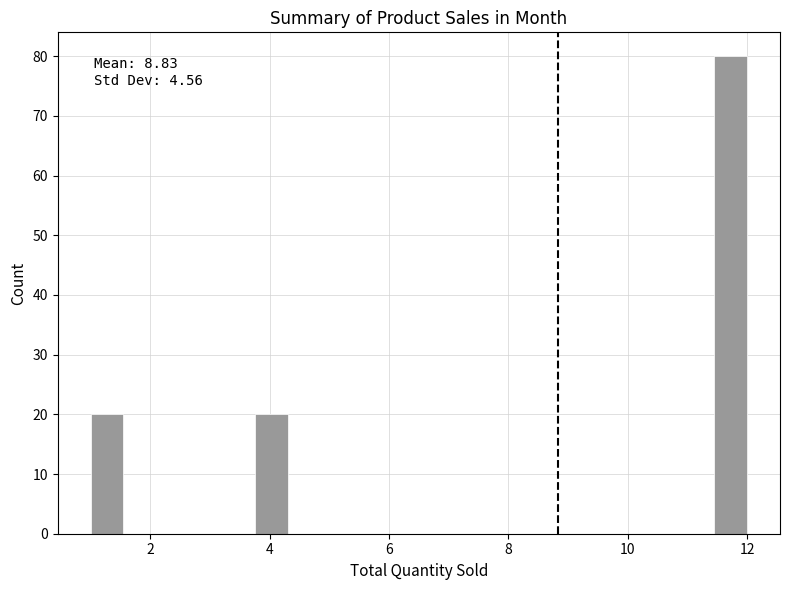

Read against the x-axis, roughly where is the centre of the tallest bar?

11.8